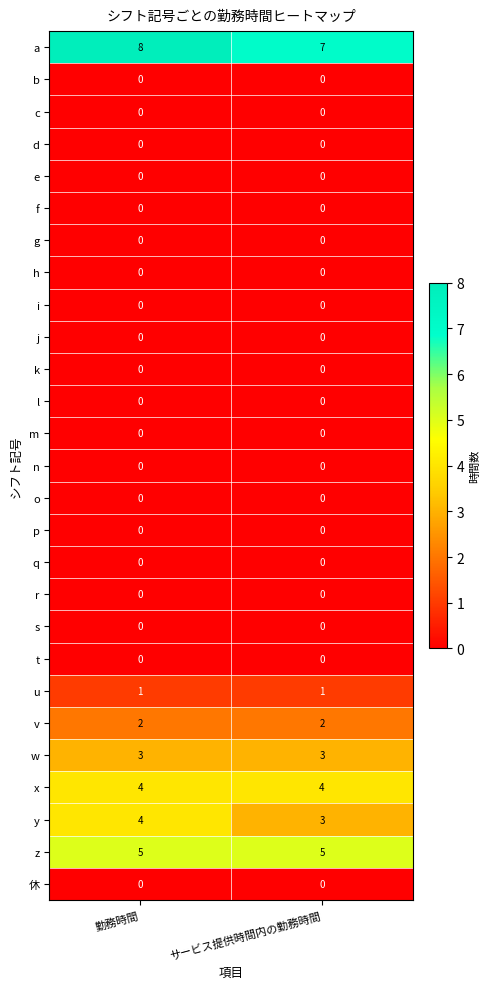

True or false: m has a value of 0 at 勤務時間.

True